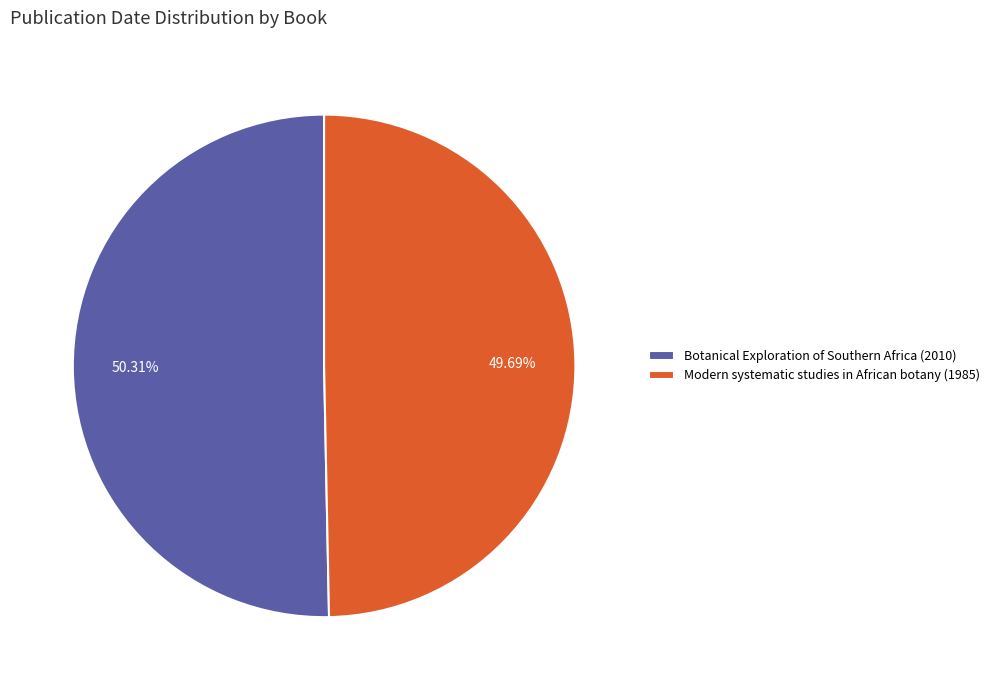

Is there a majority slice in this chart?

Yes